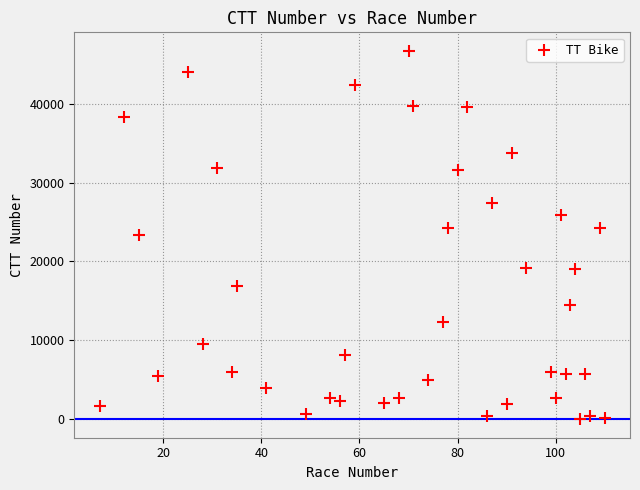

What is the range of Y values (max minus min)?

46595